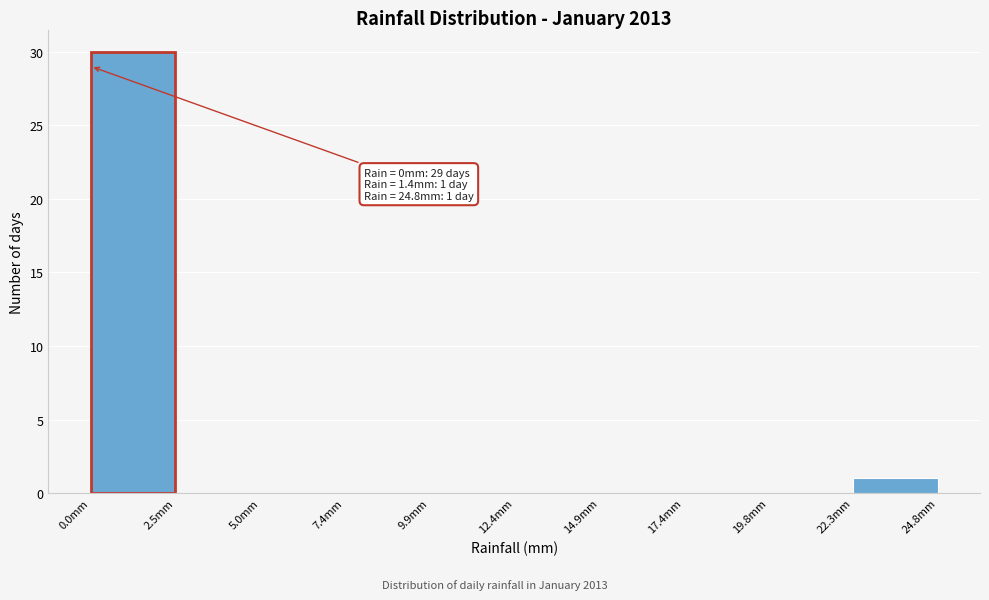

Which range on the x-axis has the tallest bar?

0.0 to 2.5